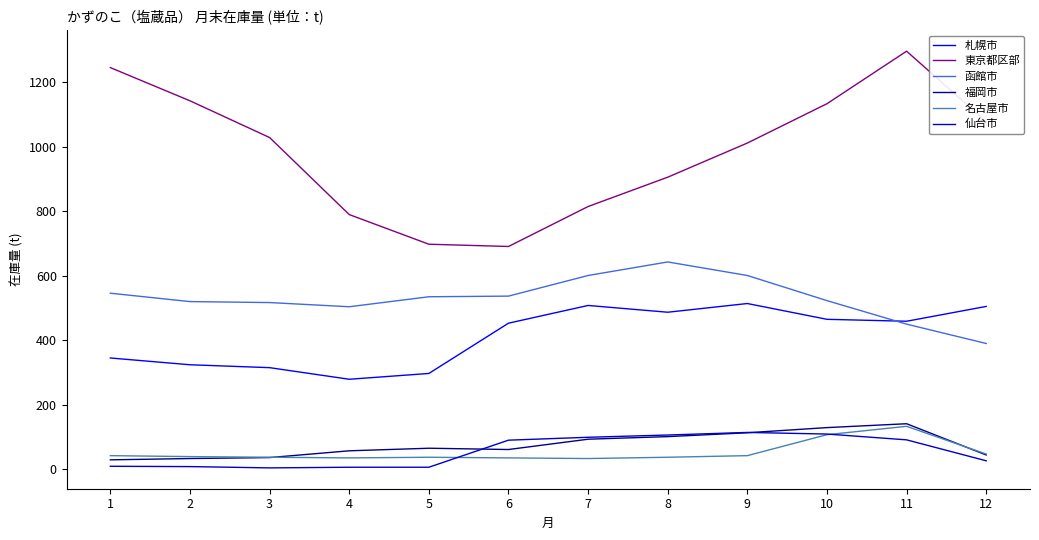

Which series has the widest spread of values?

東京都区部